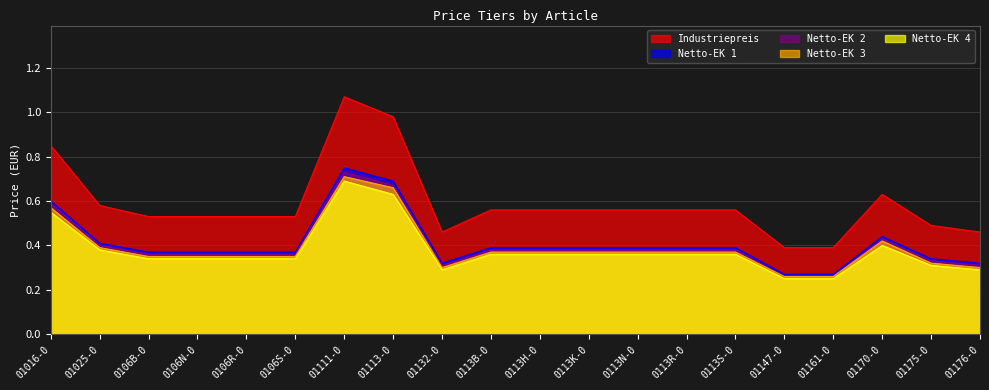

Rank the categories by Netto-EK 1 value from highest to lowest.

01111-0, 01113-0, 01016-0, 01170-0, 01025-0, 0113B-0, 0113H-0, 0113K-0, 0113N-0, 0113R-0, 0113S-0, 0106B-0, 0106N-0, 0106R-0, 0106S-0, 01175-0, 01132-0, 01176-0, 01147-0, 01161-0